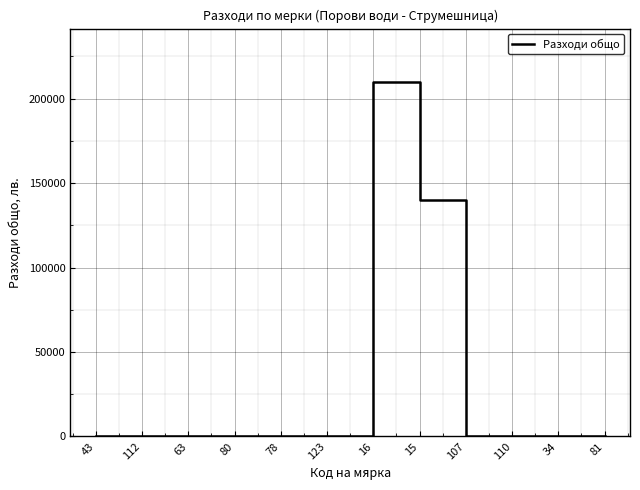

At which category does the chart reach its peak across all series?

16